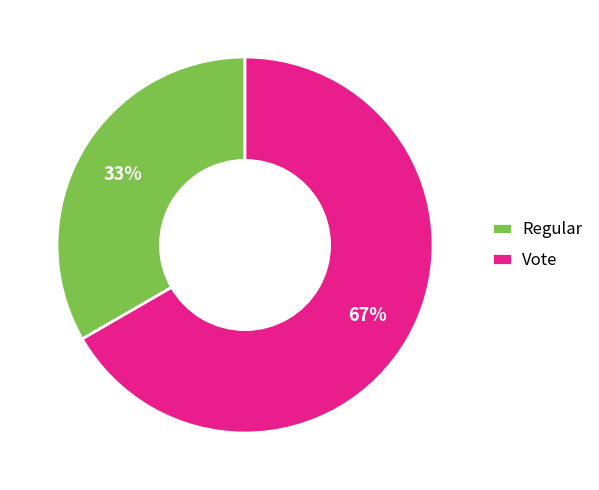

Count the number of slices in the pie.

2